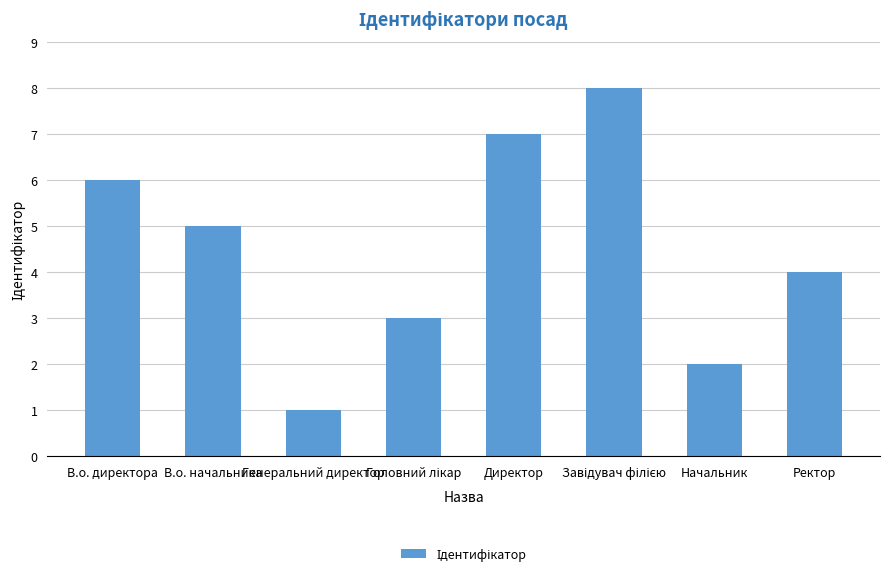

The chart shows a value of 3 at Ректор. True or false?

False